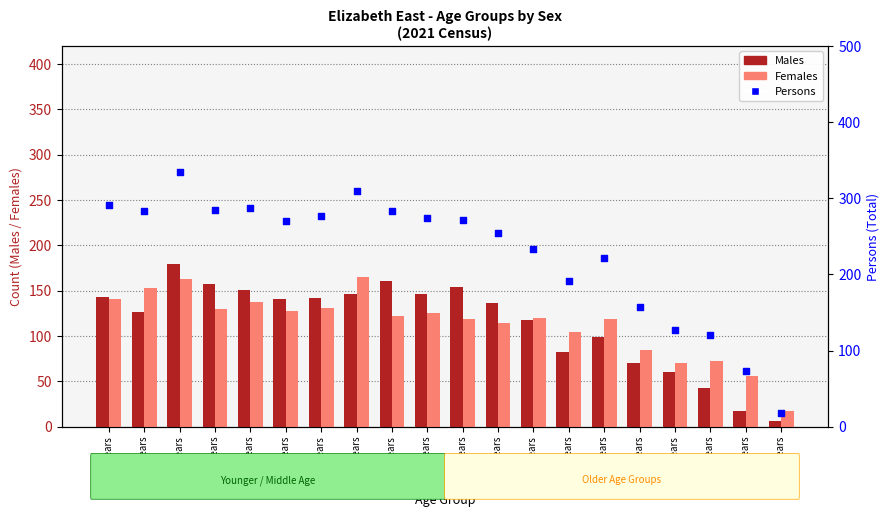

At how many categories does at least one series exceed 19?

19